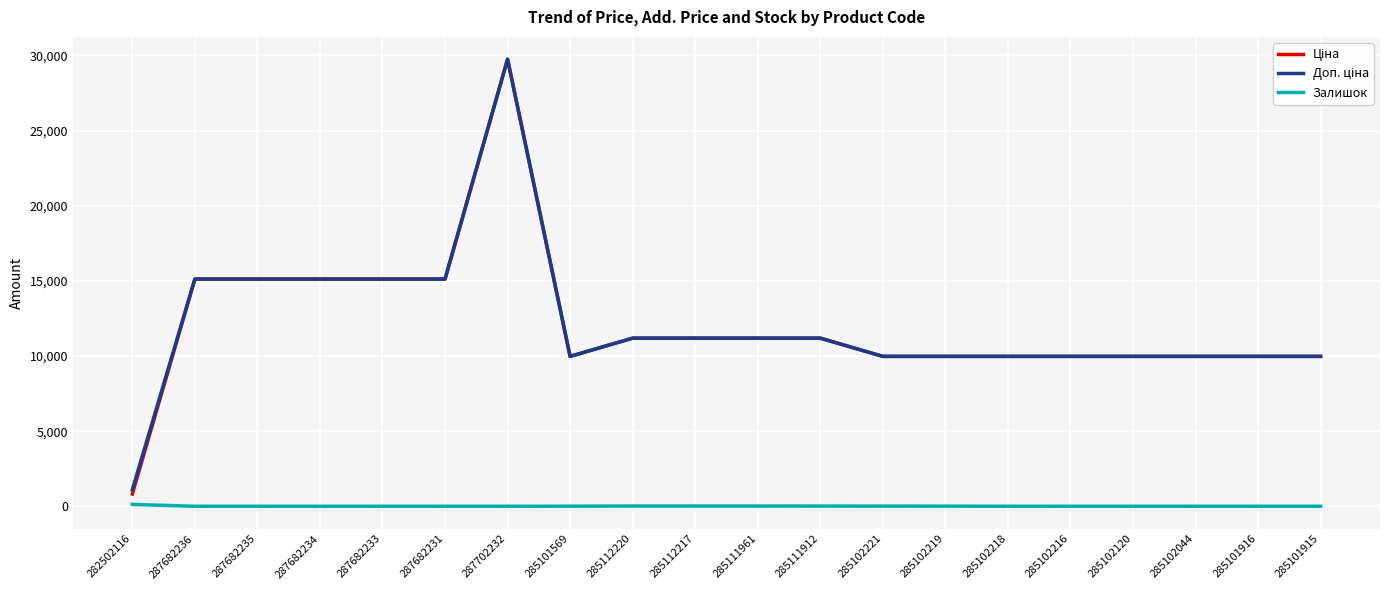

At which category is the sum across all series the highest?

287702232